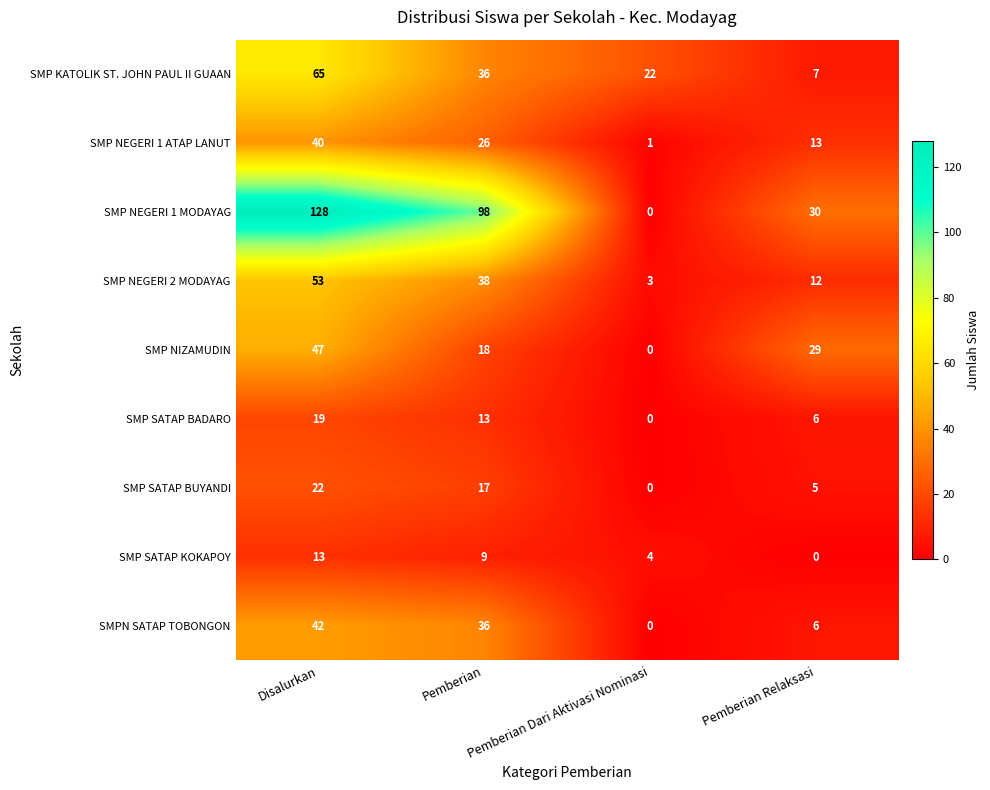

What is the difference between the second highest and minimum values in the SMP SATAP BADARO series?

13